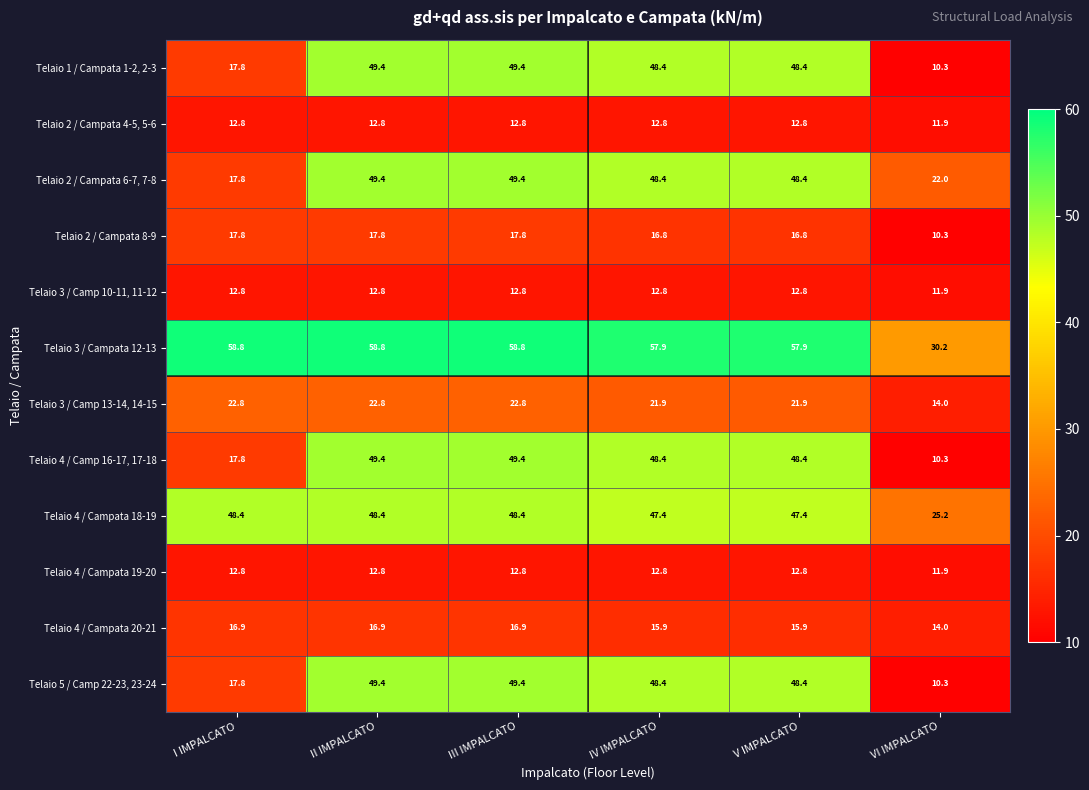

What is the sum of the Telaio 1 / Campata 1-2, 2-3 values at IV IMPALCATO and VI IMPALCATO?

58.7